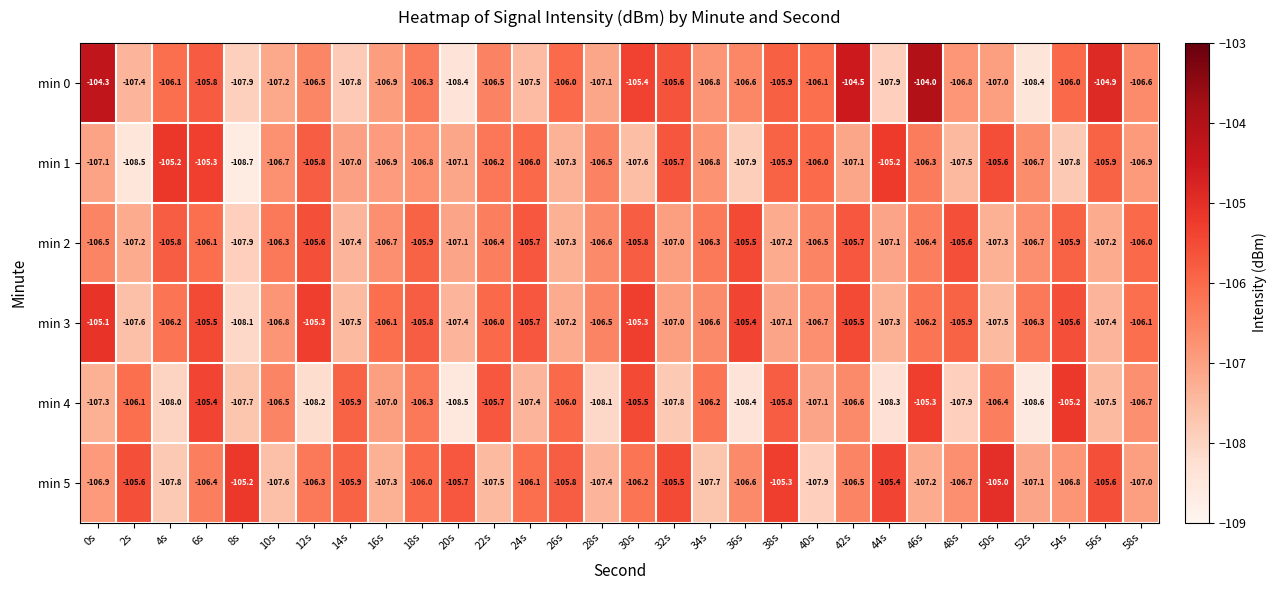

Rank the series at 12s from highest to lowest value.

min 3, min 2, min 1, min 5, min 0, min 4